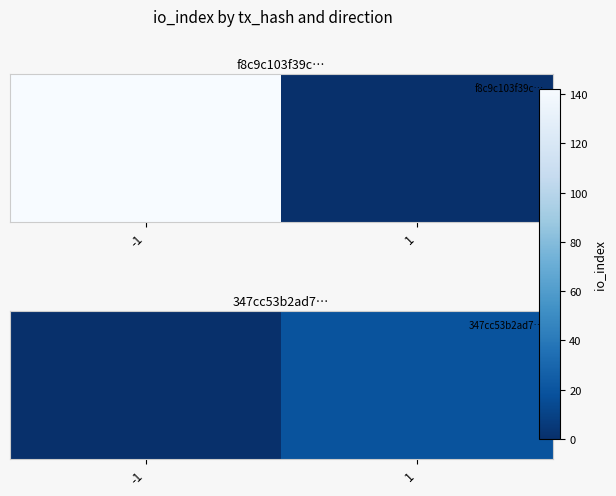

List the labels in order of value, largest first.

1, -1